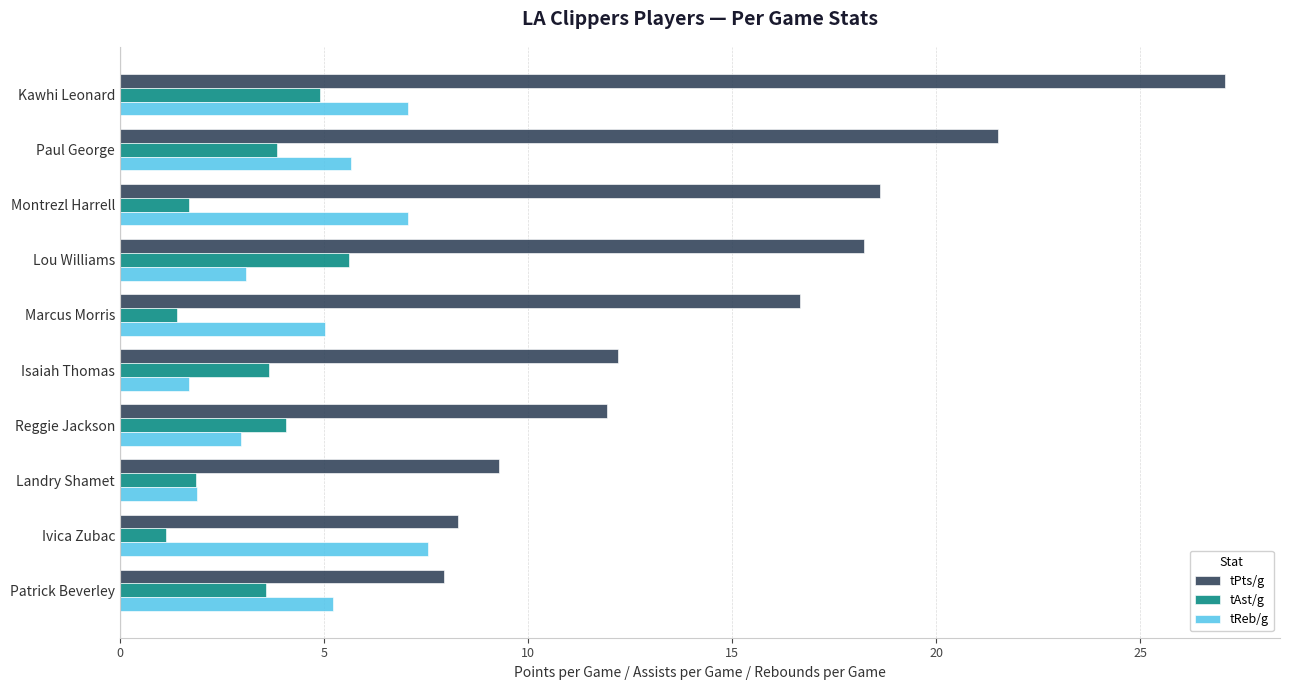

What is the sum of all tReb/g values?

47.2